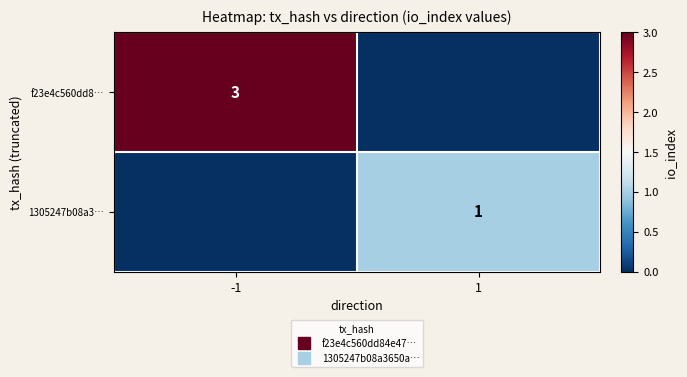

Rank the categories by 1305247b08a3… value from lowest to highest.

-1, 1